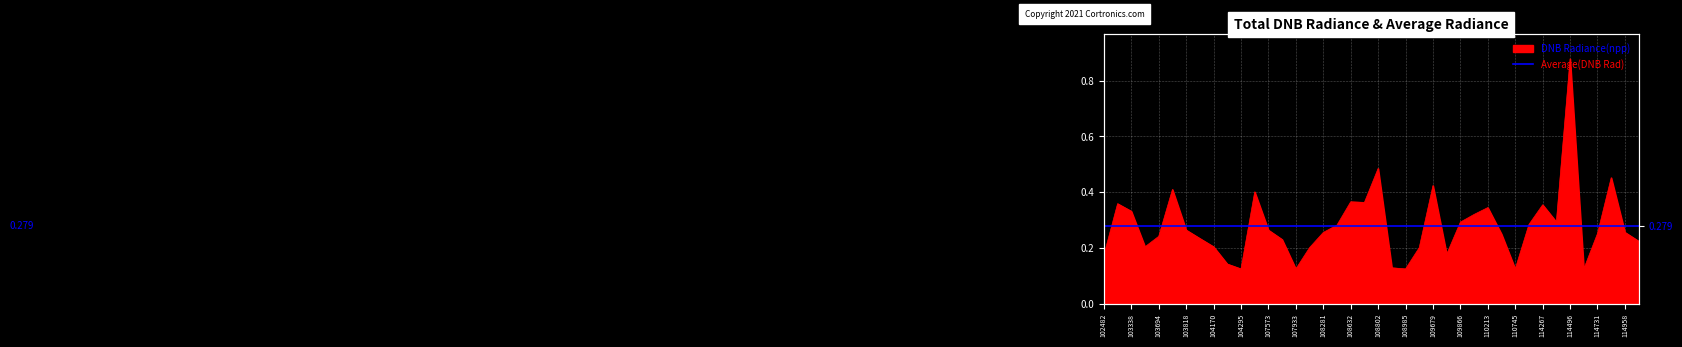

The chart shows a value of 0.5 at 114845. True or false?

True